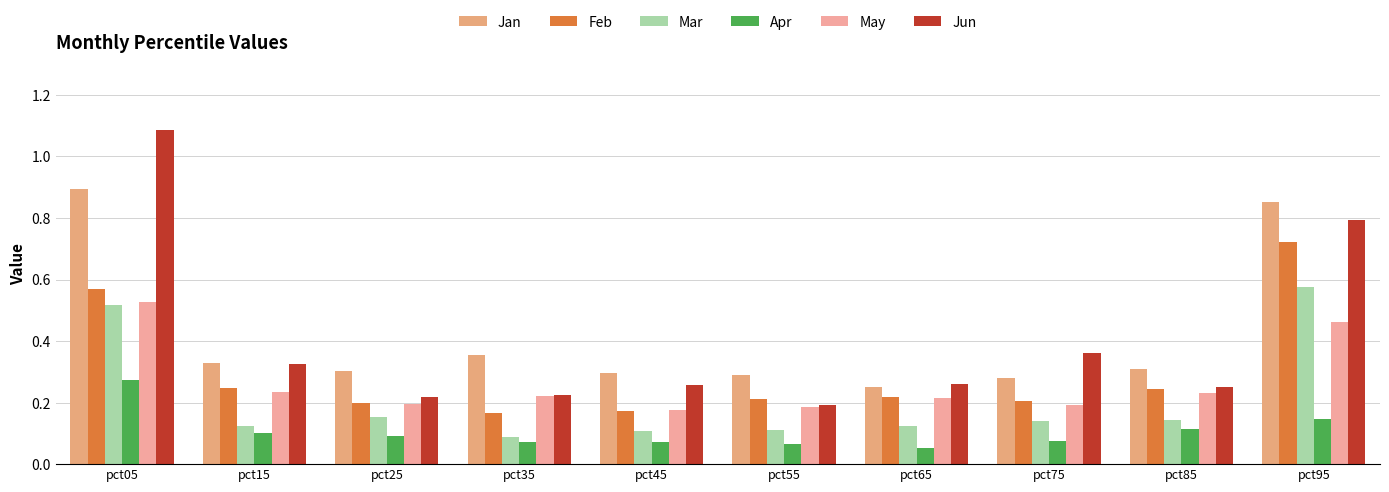

Which category has the highest value across all series?

pct05